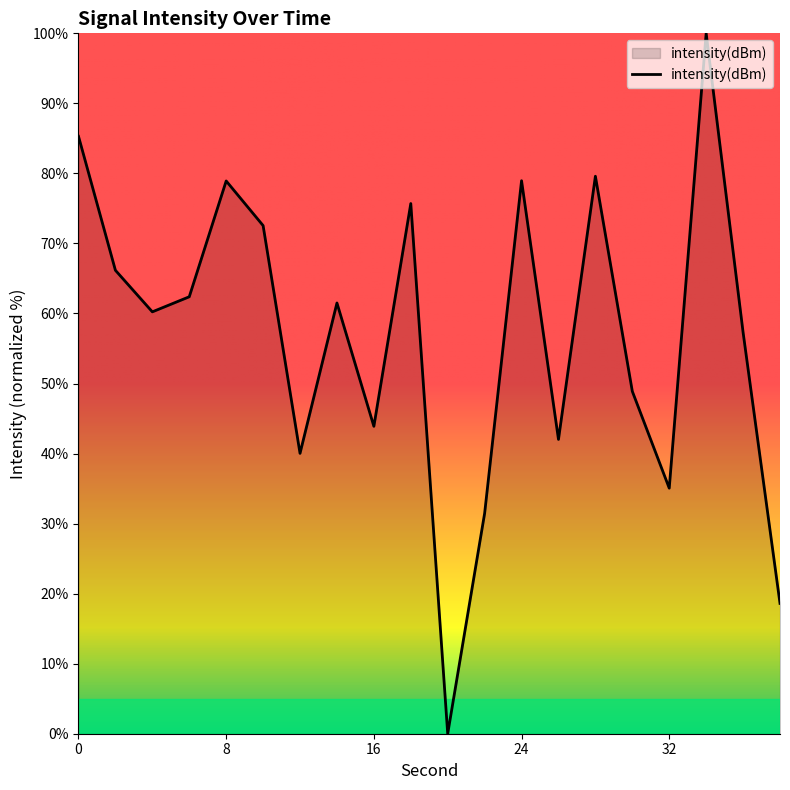

What is the difference between the maximum and minimum values?

100.0